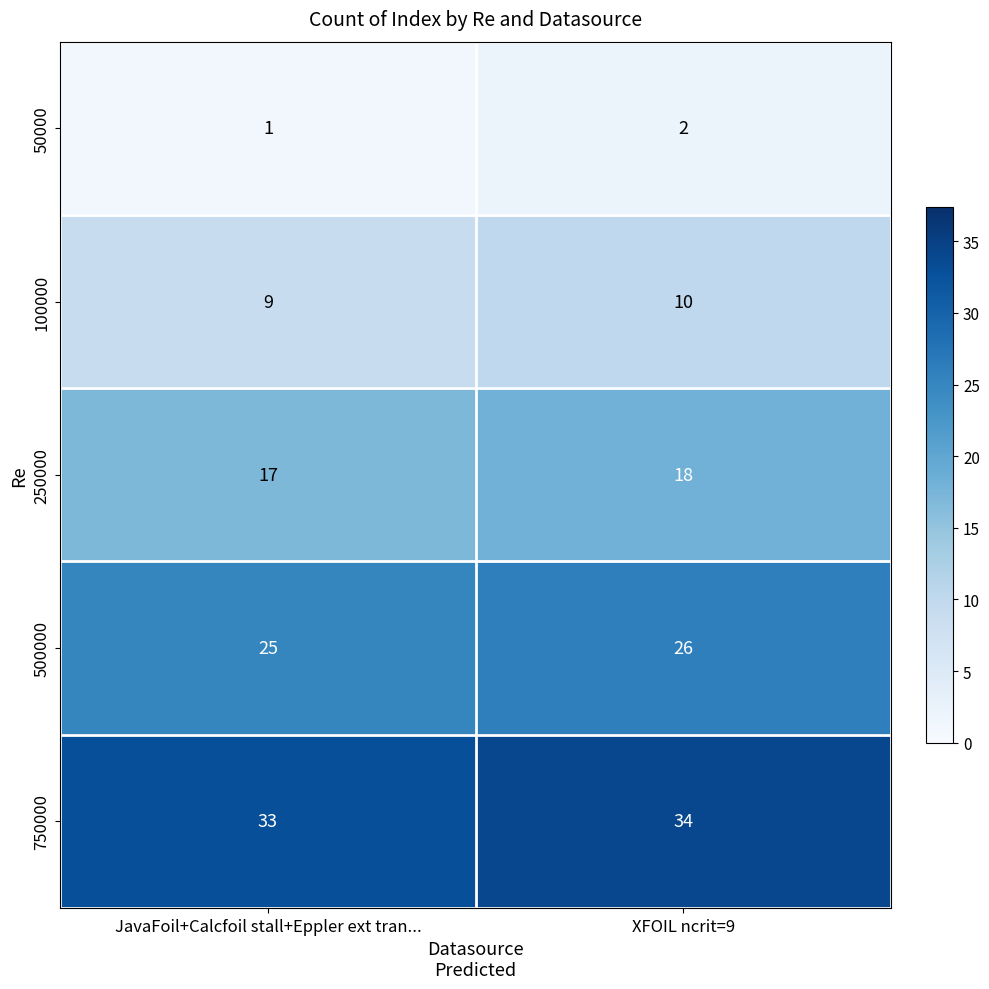

Count the number of data series in this chart.

5